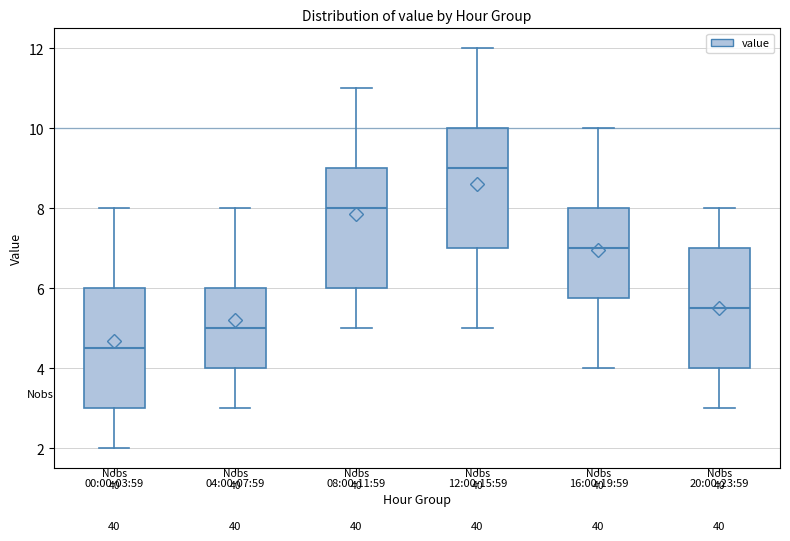

Where does the upper whisker of the box for 20:00-23:59 end on the y-axis? The values are not printed on the chart, so give them approximately, as read against the axis.

8.0